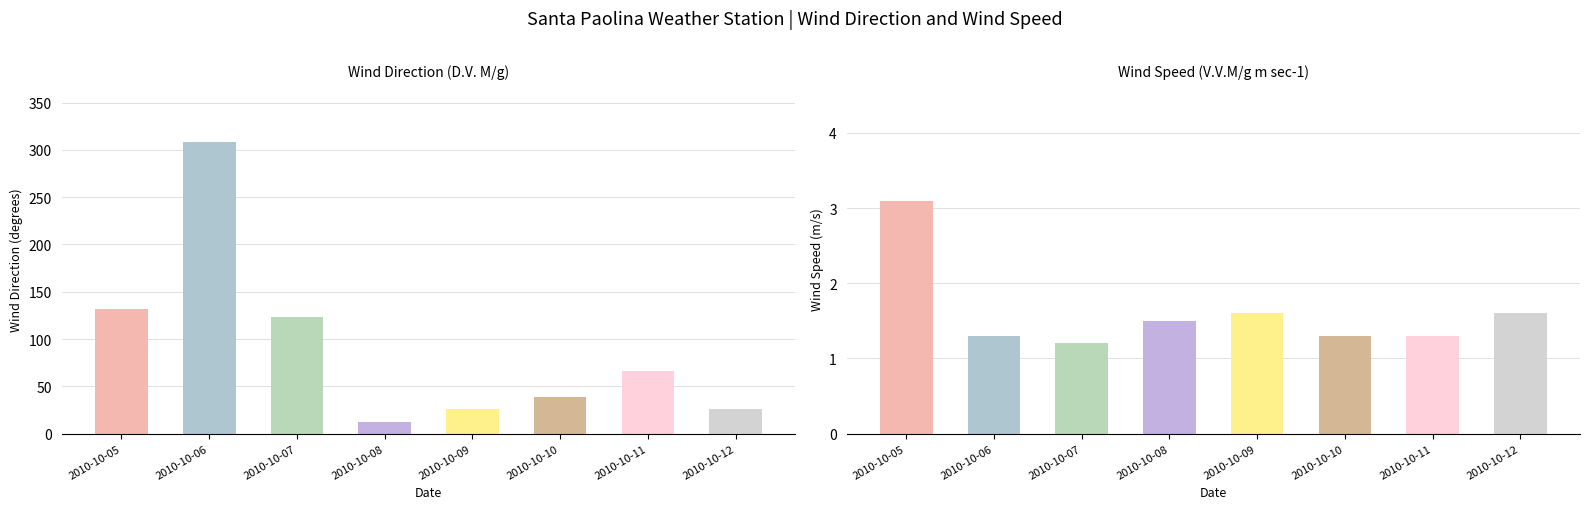

What is the minimum value for V.V.M/g m sec-1?

1.2